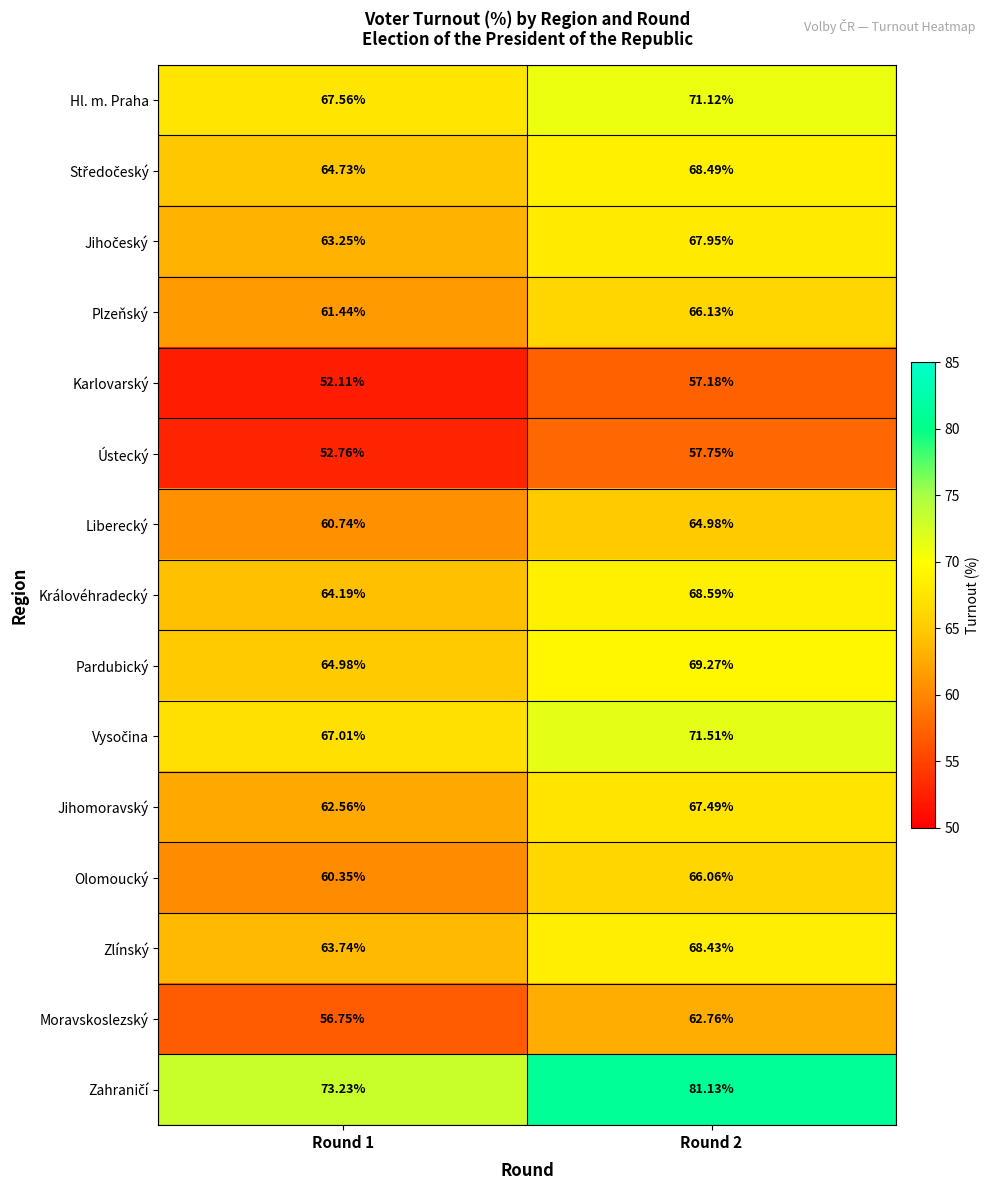

Is the value of Liberecký at Round 1 greater than the value of Karlovarský at Round 1?

Yes